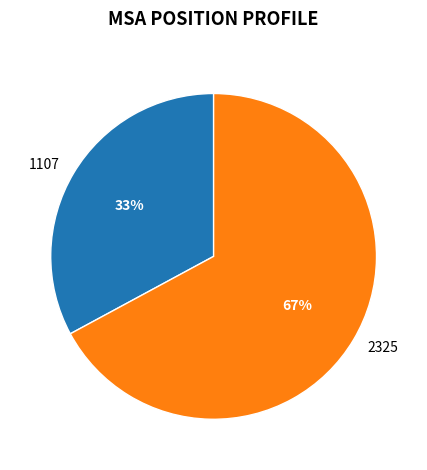

Which slice is the smallest?

1107